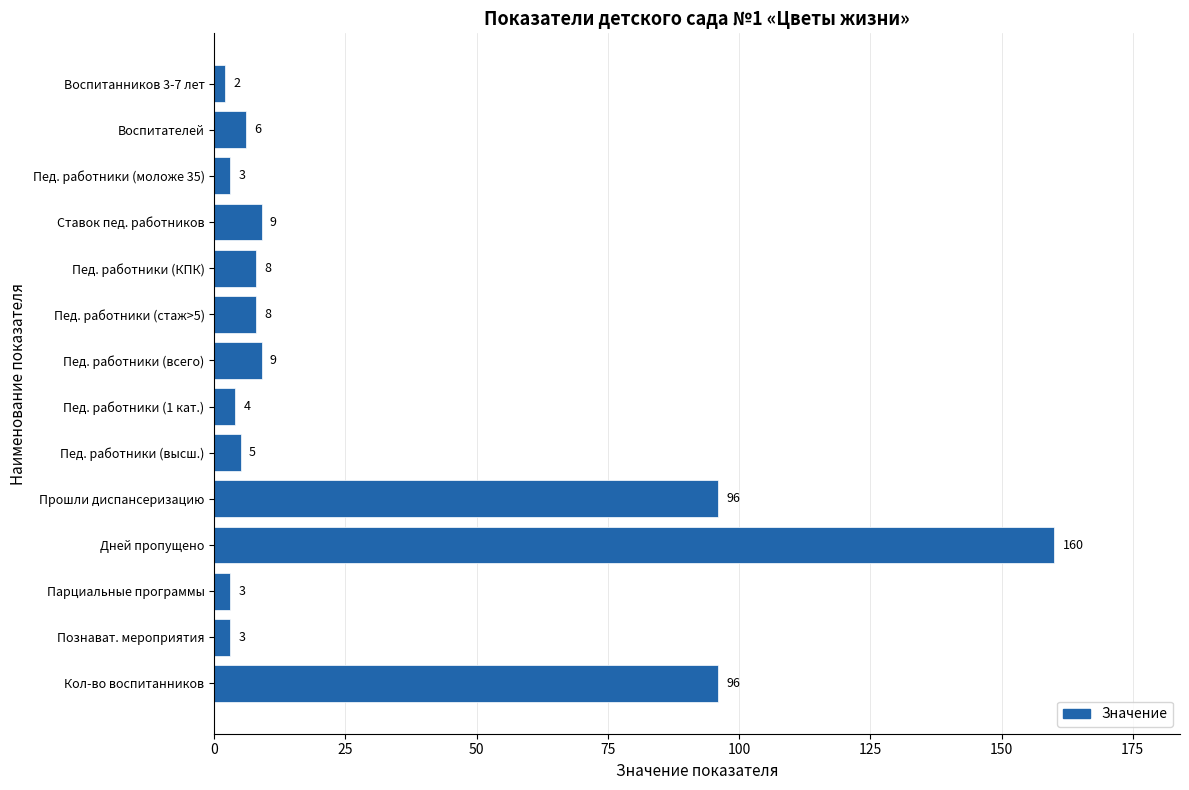

Which category has the lowest value across all series?

Воспитанников 3-7 лет